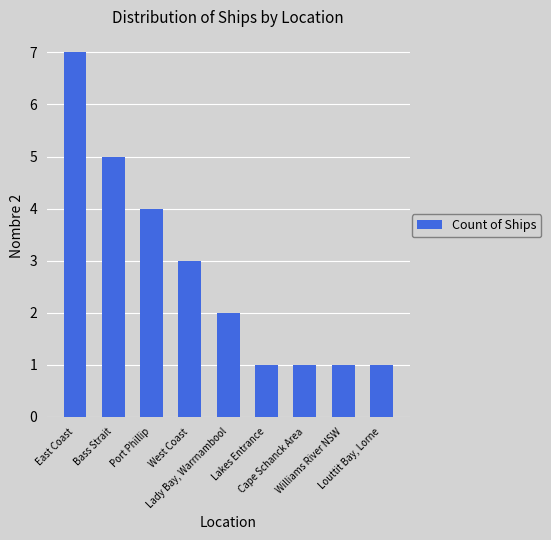

How many data points are less than 2?

4